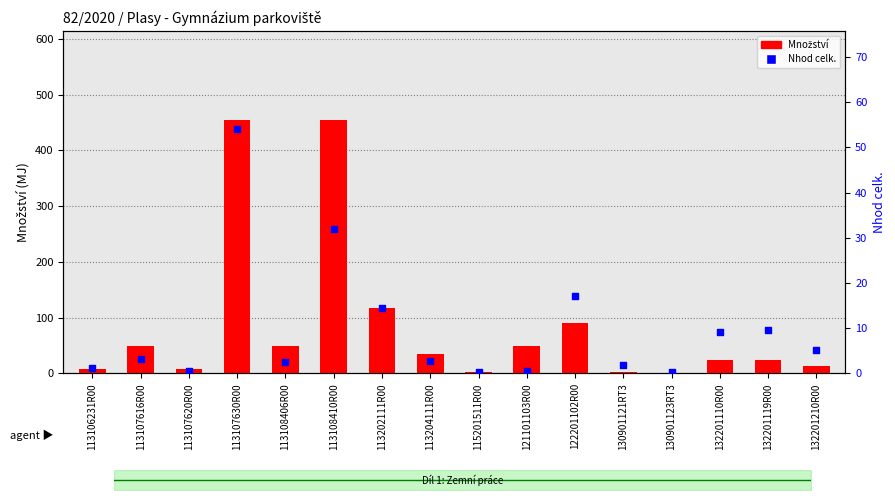

Which series has the largest total across all categories?

Množství